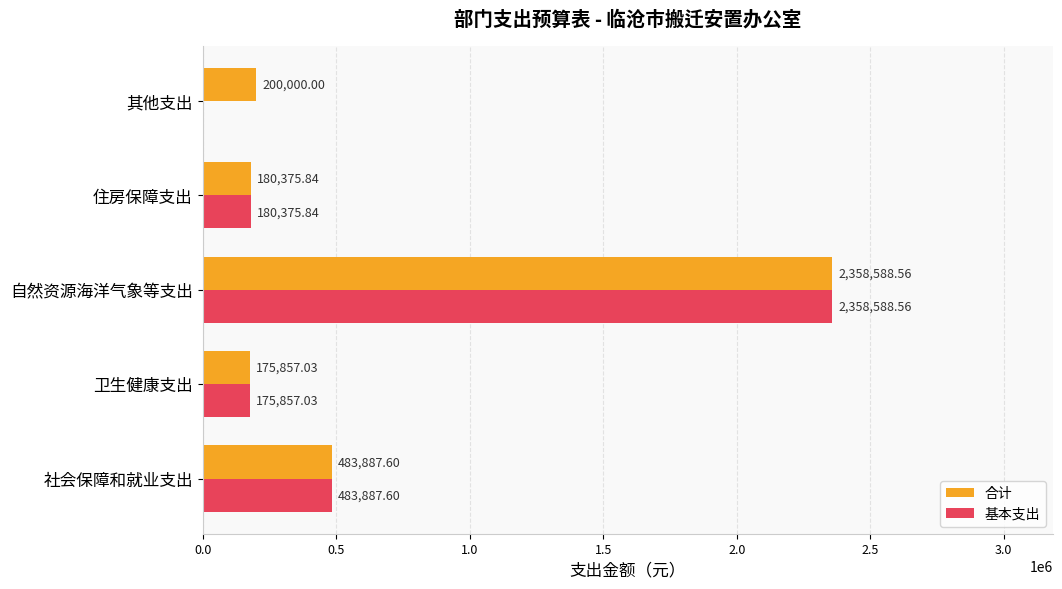

At which category is the sum across all series the highest?

自然资源海洋气象等支出